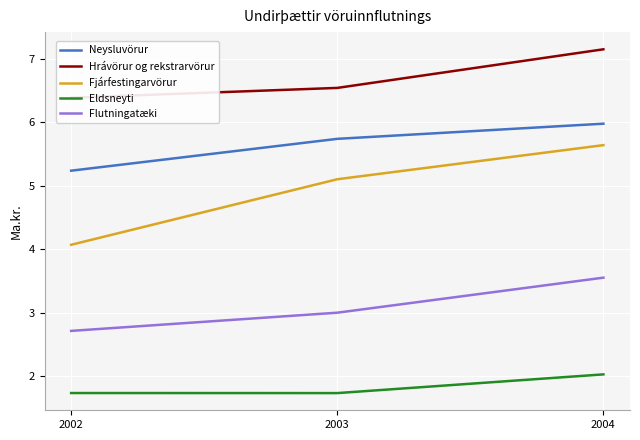

Is it true that Eldsneyti equals 1.0 at 2004?

False